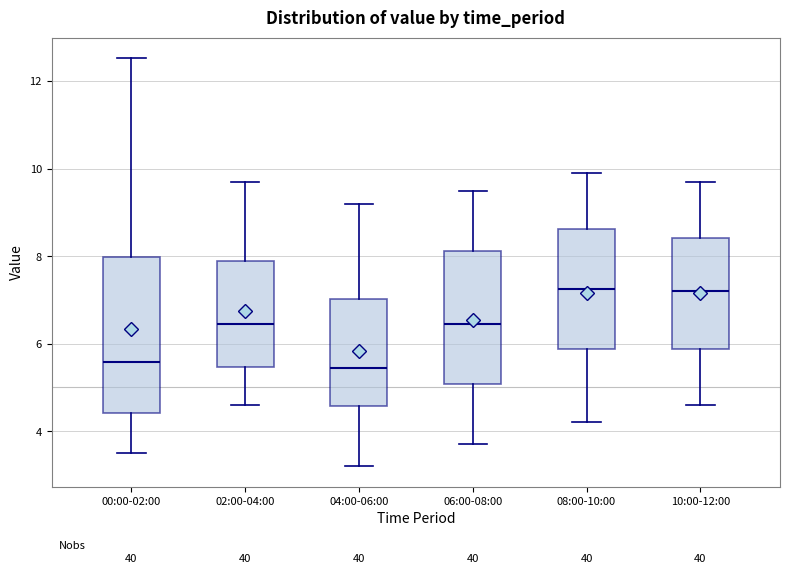

Reading left to right, read every box against the y-axis: the position of its median line, the range the box covers, and the ends of its whiskers. The values are not printed on the chart, so give them approximately, as read against the axis.

00:00-02:00: median 5.6, box 4.4 to 8.0, whiskers 3.6 to 12.6
02:00-04:00: median 6.4, box 5.4 to 8.0, whiskers 4.6 to 9.8
04:00-06:00: median 5.4, box 4.6 to 7.0, whiskers 3.2 to 9.2
06:00-08:00: median 6.4, box 5.0 to 8.2, whiskers 3.8 to 9.6
08:00-10:00: median 7.2, box 5.8 to 8.6, whiskers 4.2 to 10.0
10:00-12:00: median 7.2, box 5.8 to 8.4, whiskers 4.6 to 9.8